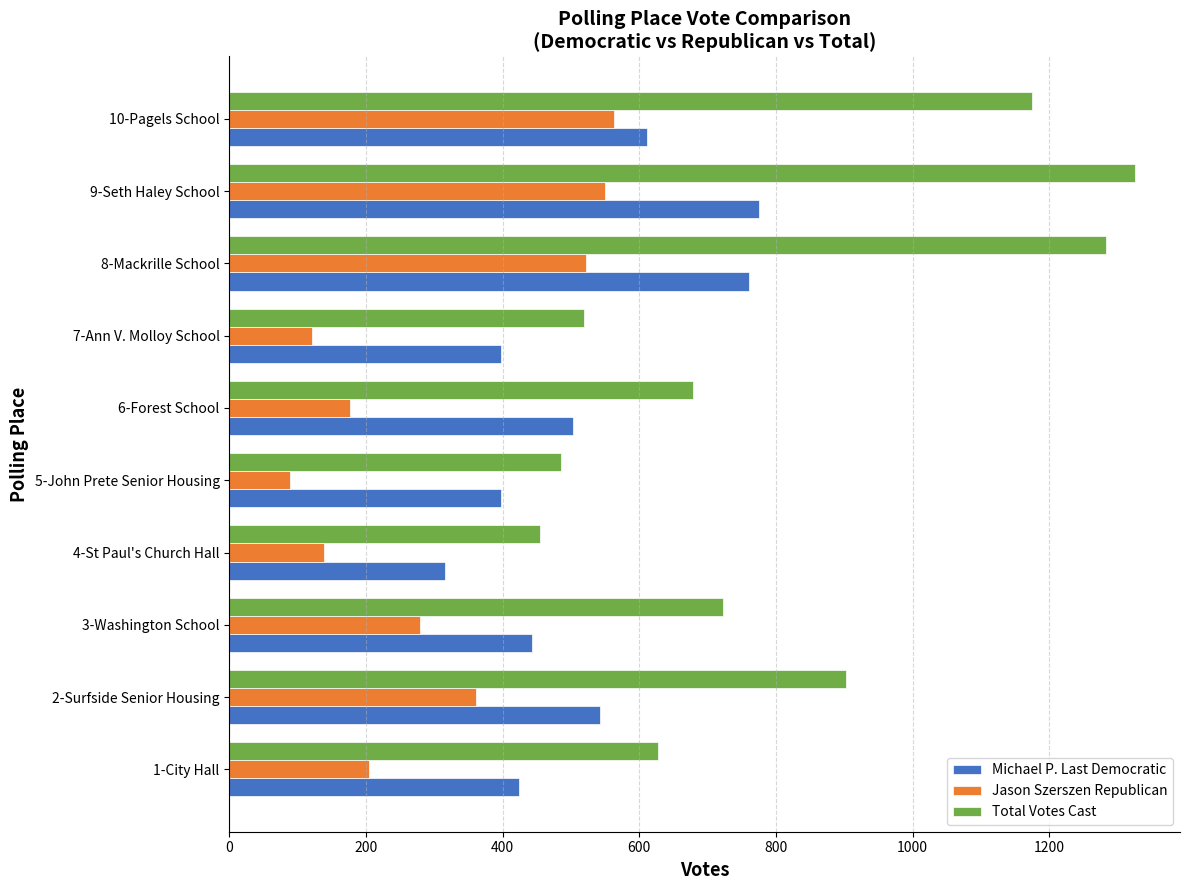

What is the average value of the Michael P. Last Democratic series?

517